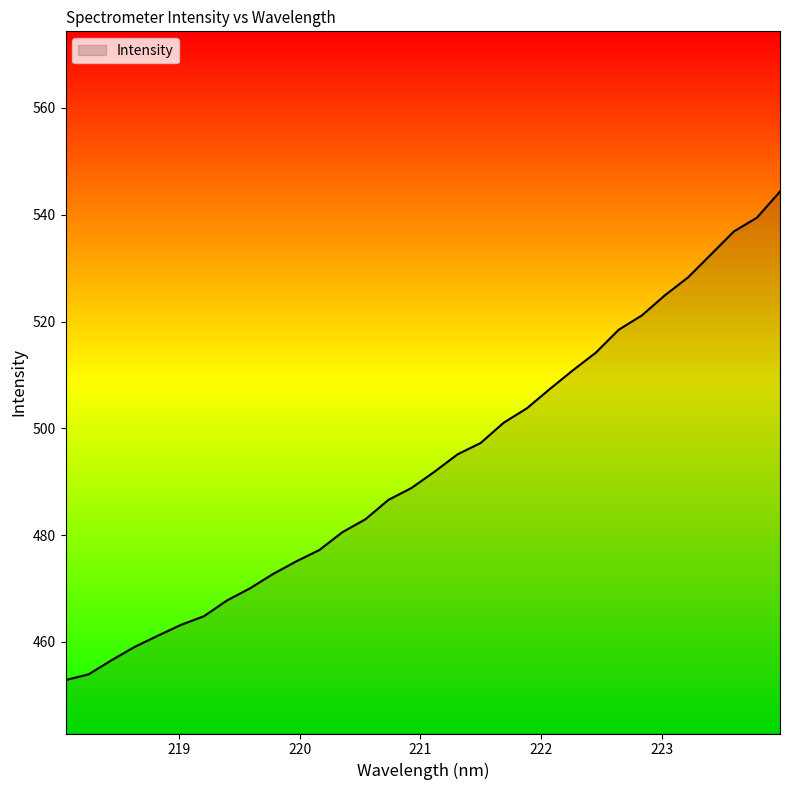

What is the maximum value shown in the chart?

544.3